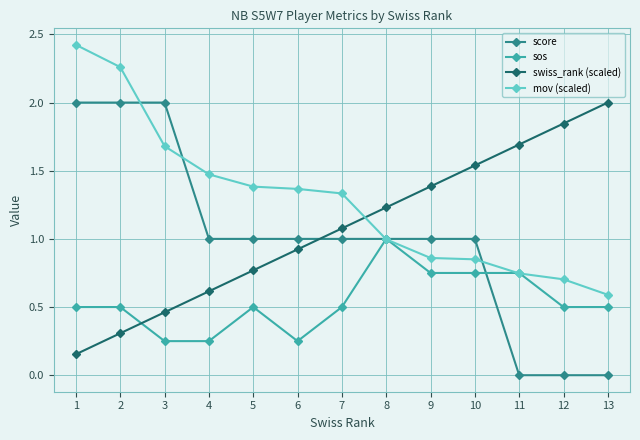

What is the greatest value displayed?

2.4